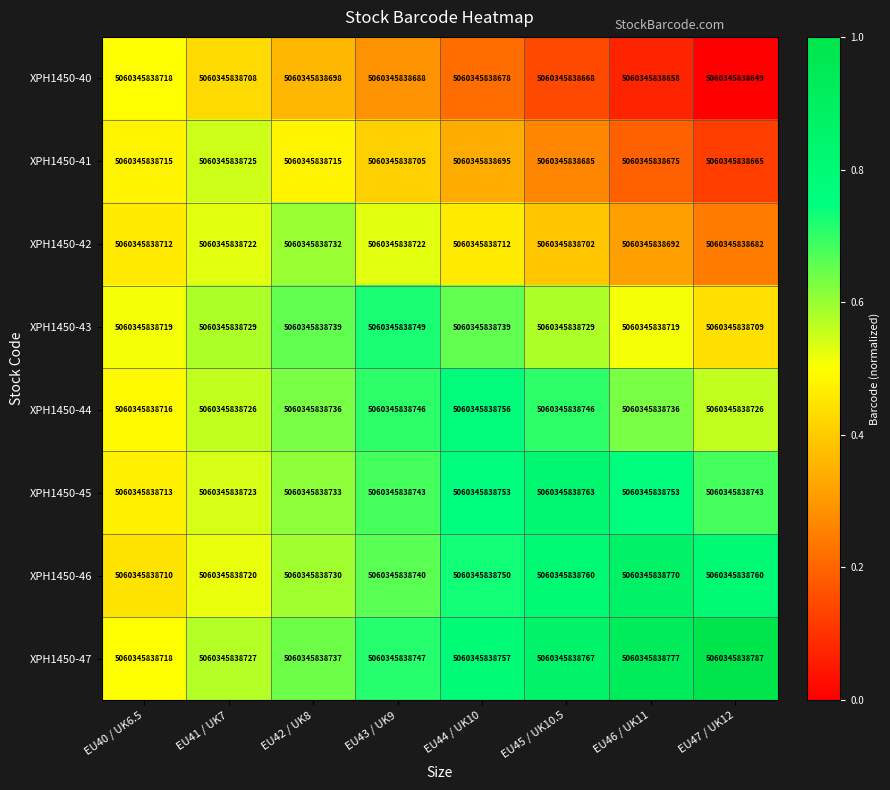

True or false: XPH1450-42 has a value of 0.6 at EU45 / UK10.5.

False